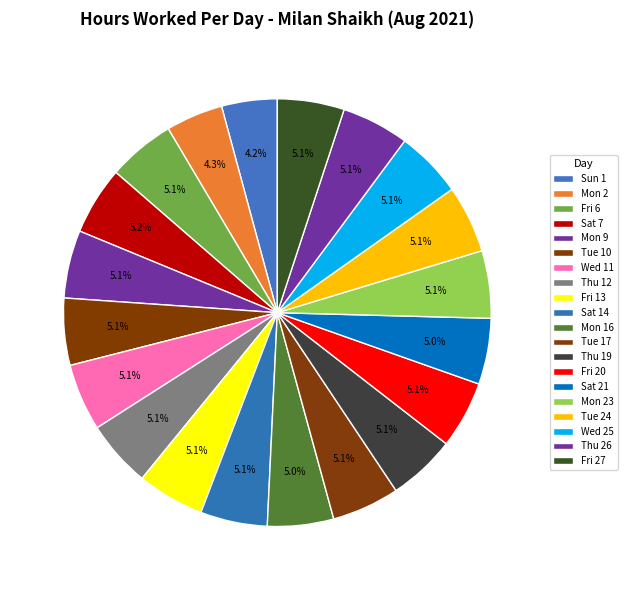

How many segments does this pie chart have?

20